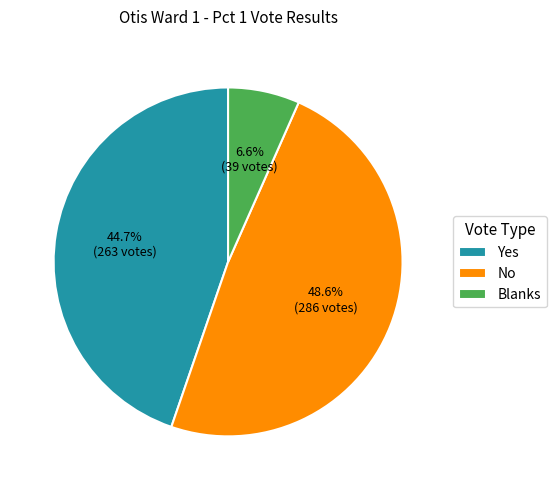

Which category has the smallest portion of the pie?

Blanks